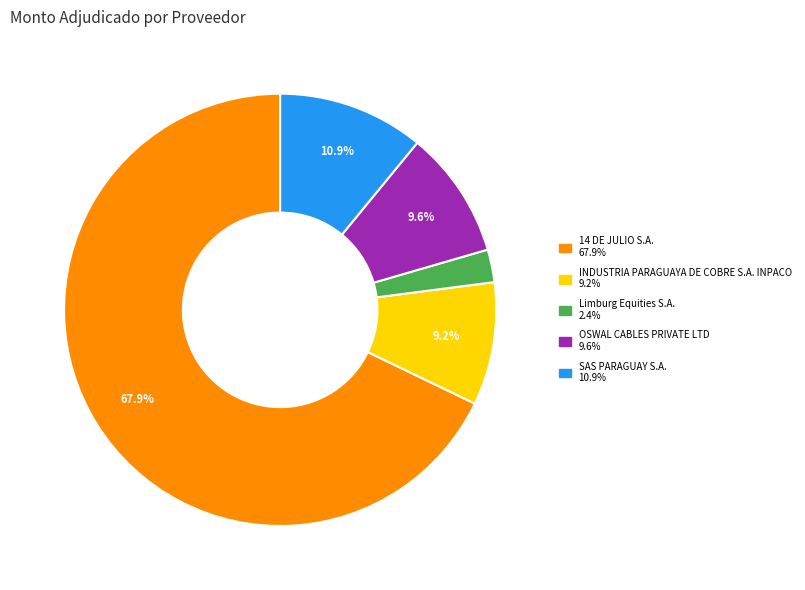

Which slice is the smallest?

Limburg Equities S.A.